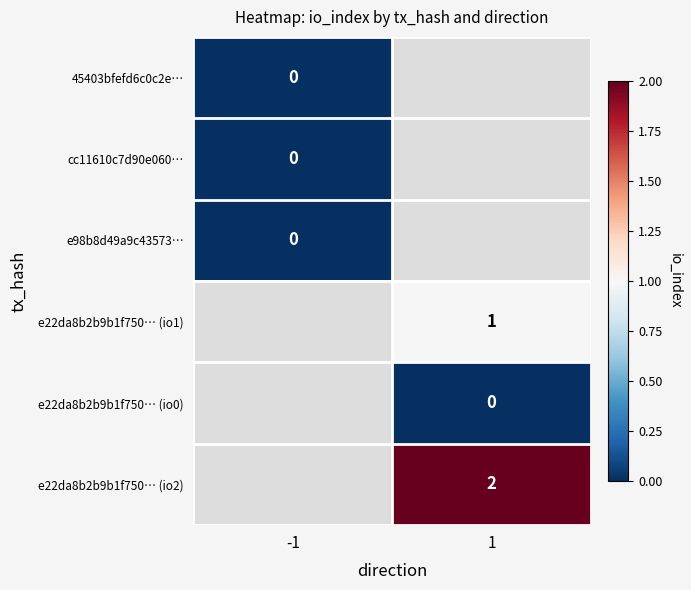

Is the value of e98b8d49a9c43573… at -1 greater than the value of e22da8b2b9b1f750… (io2) at 1?

No